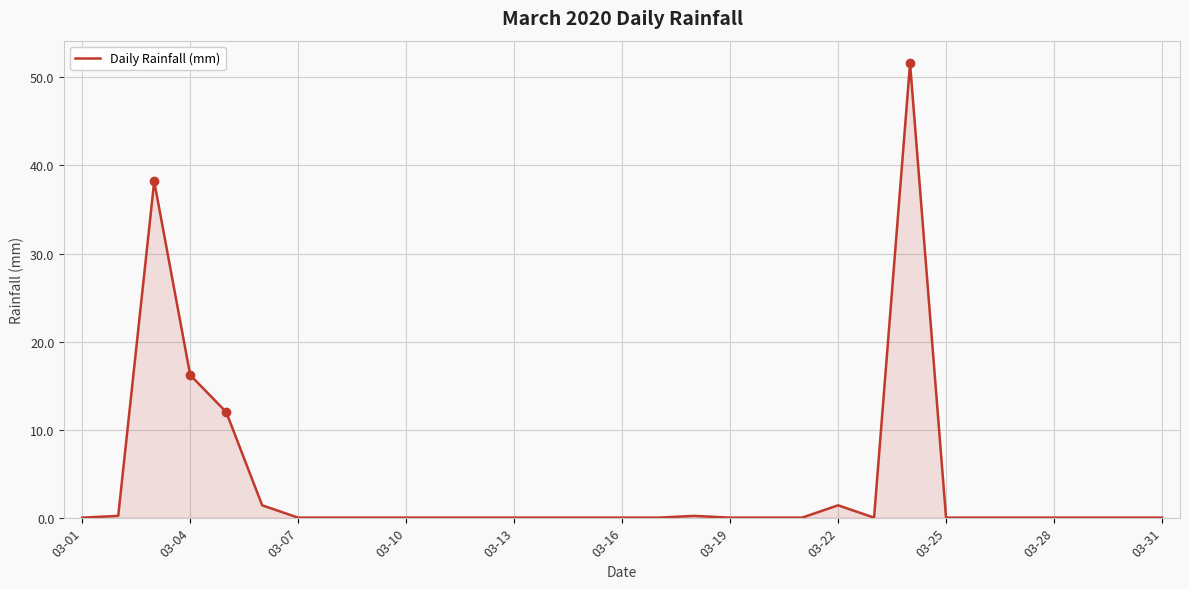

What is the difference between the maximum and minimum values?

51.6